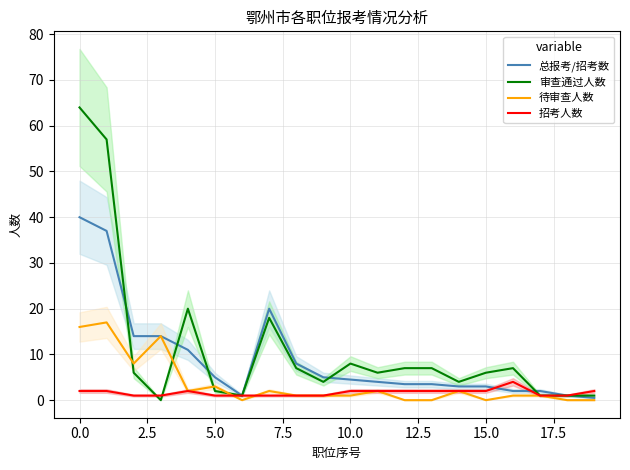

True or false: 招考人数 and 待审查人数 intersect in this chart.

True